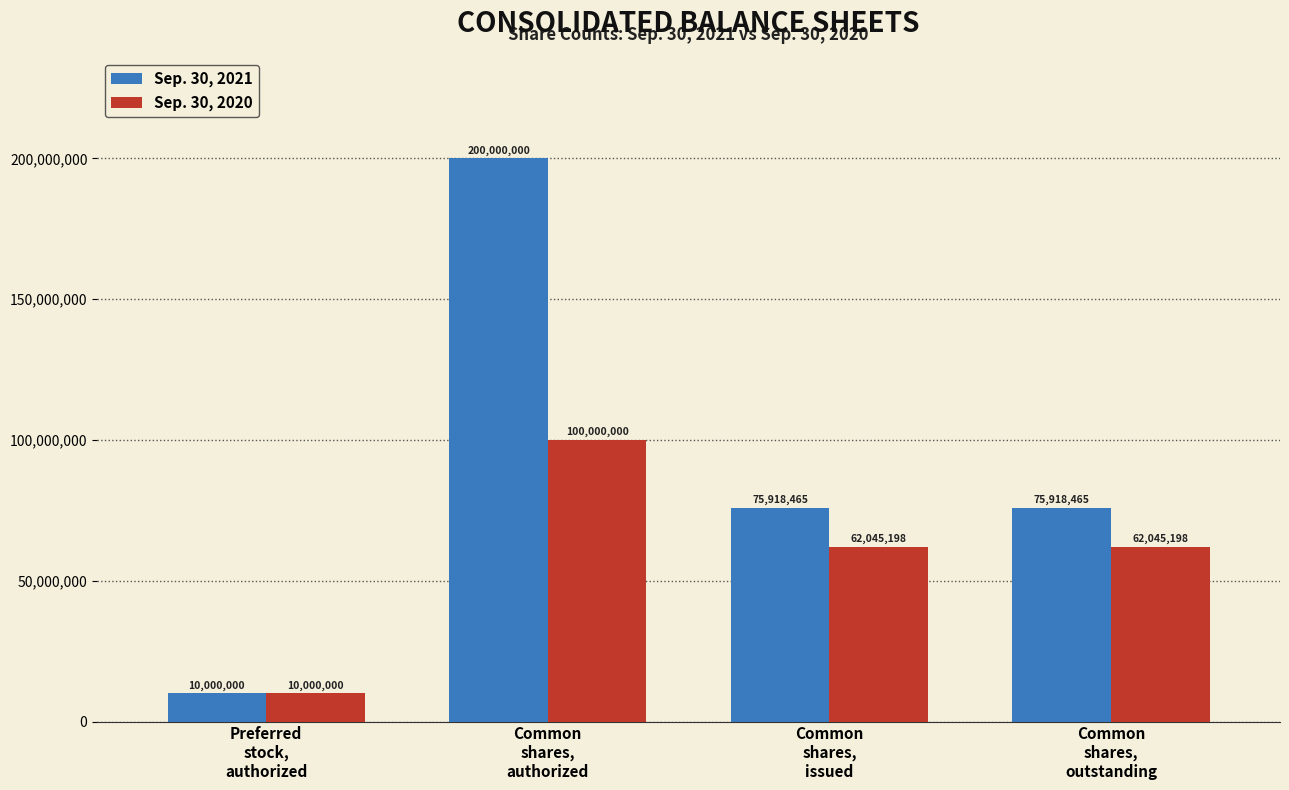

Rank the series by their maximum value, from highest to lowest.

Sep. 30, 2021, Sep. 30, 2020